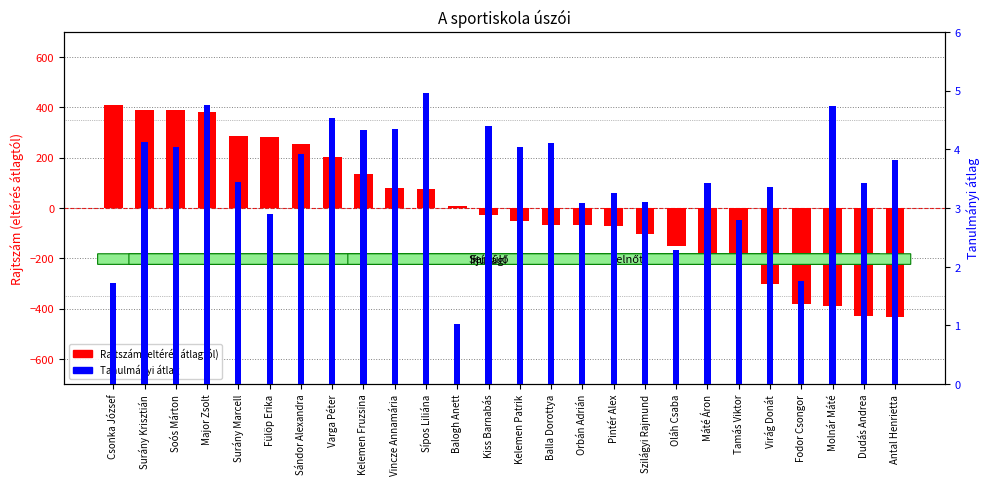

What is the difference between the Rajtszám (eltérés átlagtól) values at Tamás Viktor and Szilágyi Rajmund?

115.0